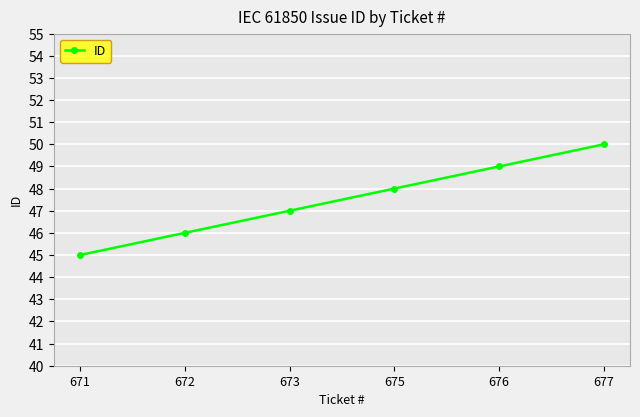

What is the average value?

48